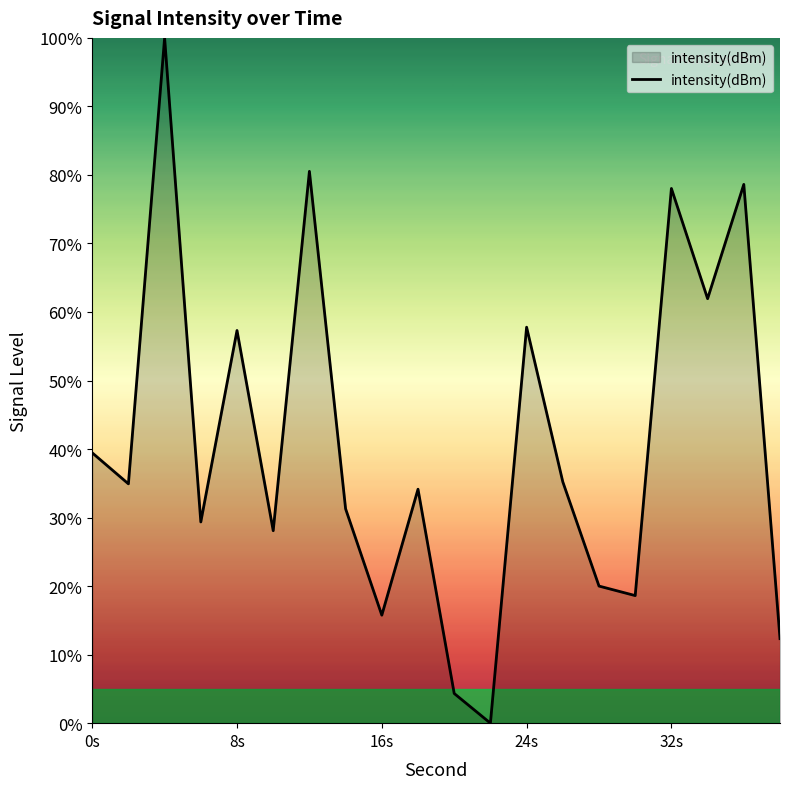

What is the difference between the maximum and minimum values?

100.0